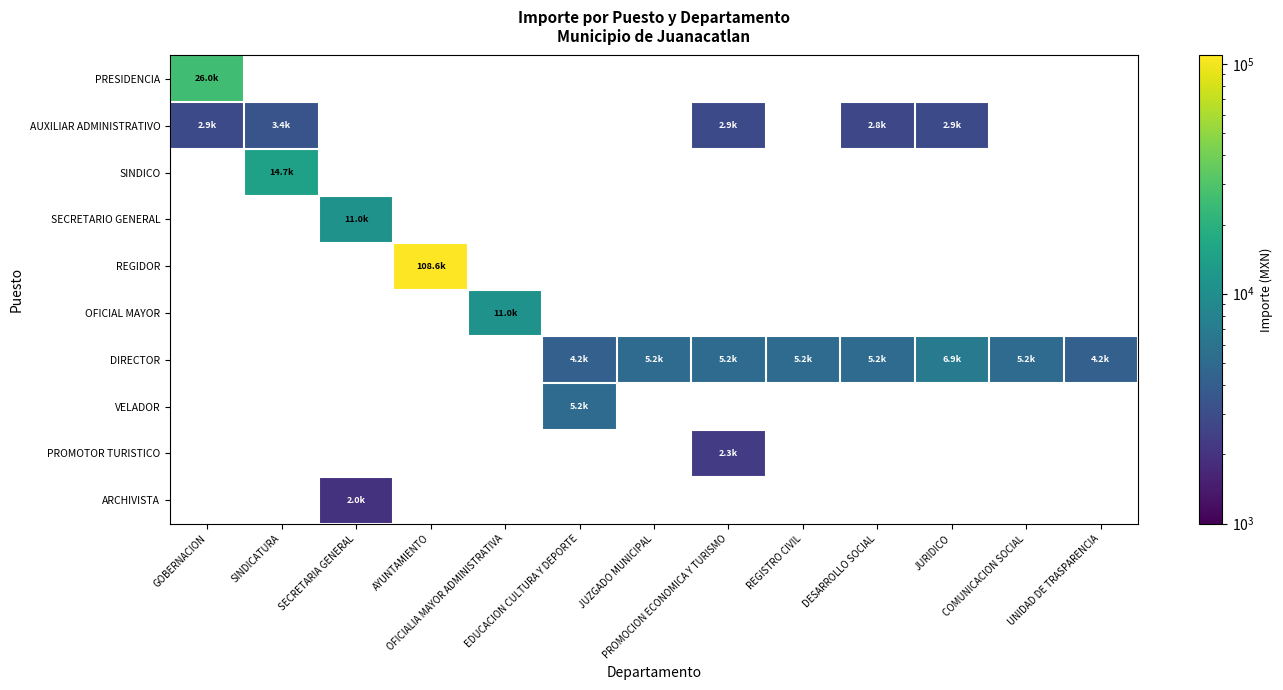

Where is PRESIDENCIA nearest to the value 25985?

GOBERNACION